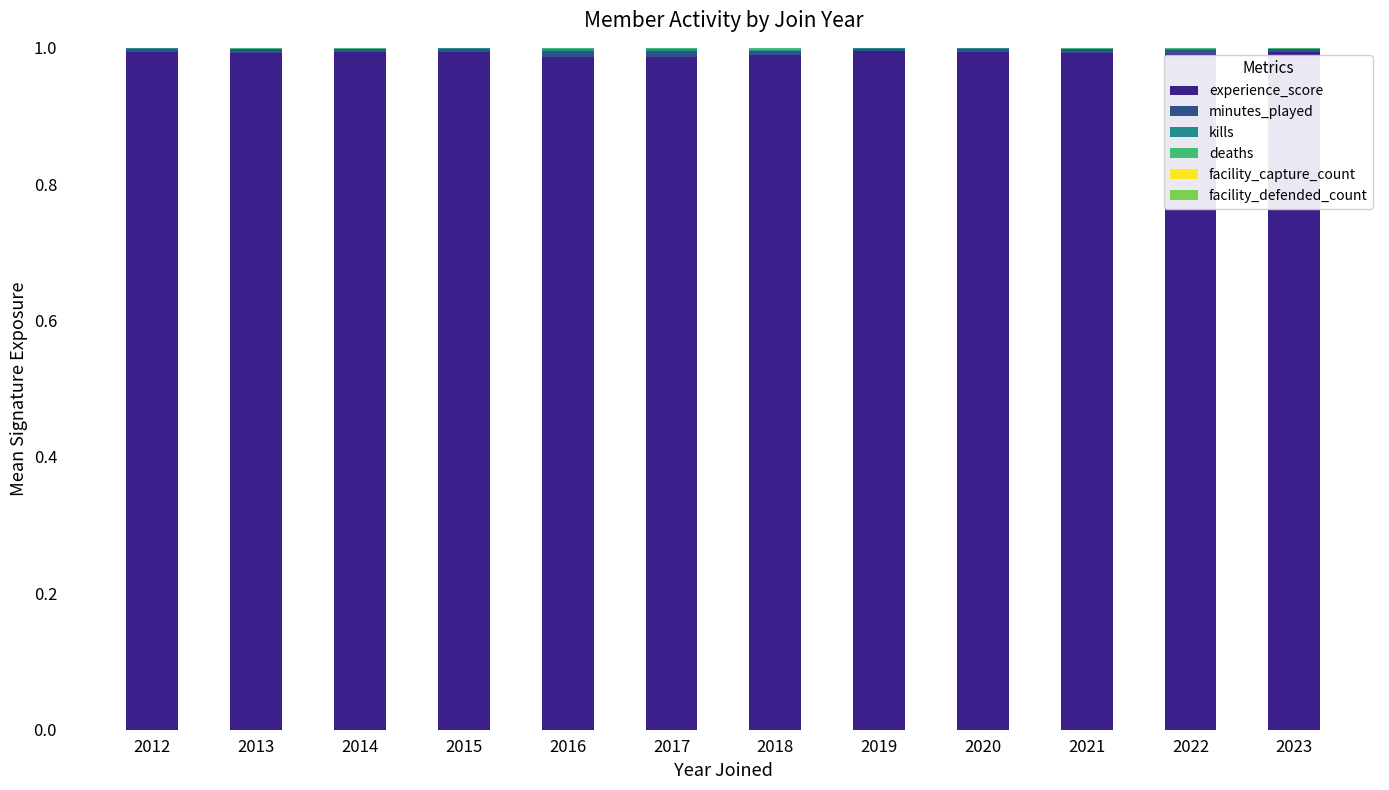

How many deaths values are between 0 and 1?

12